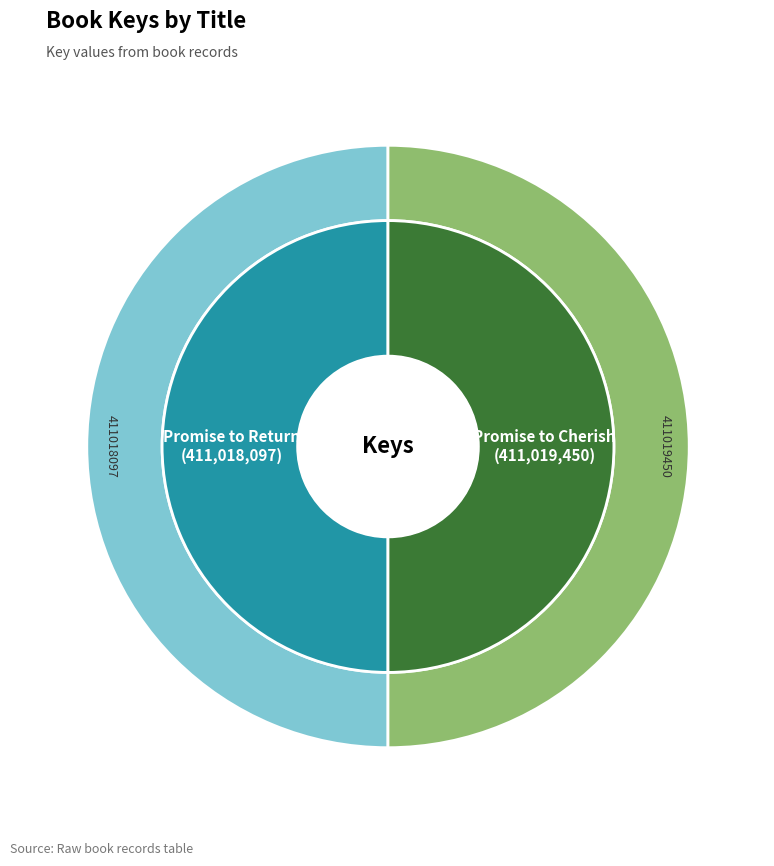

Which slice is the largest?

Promise to Cherish (411019450)